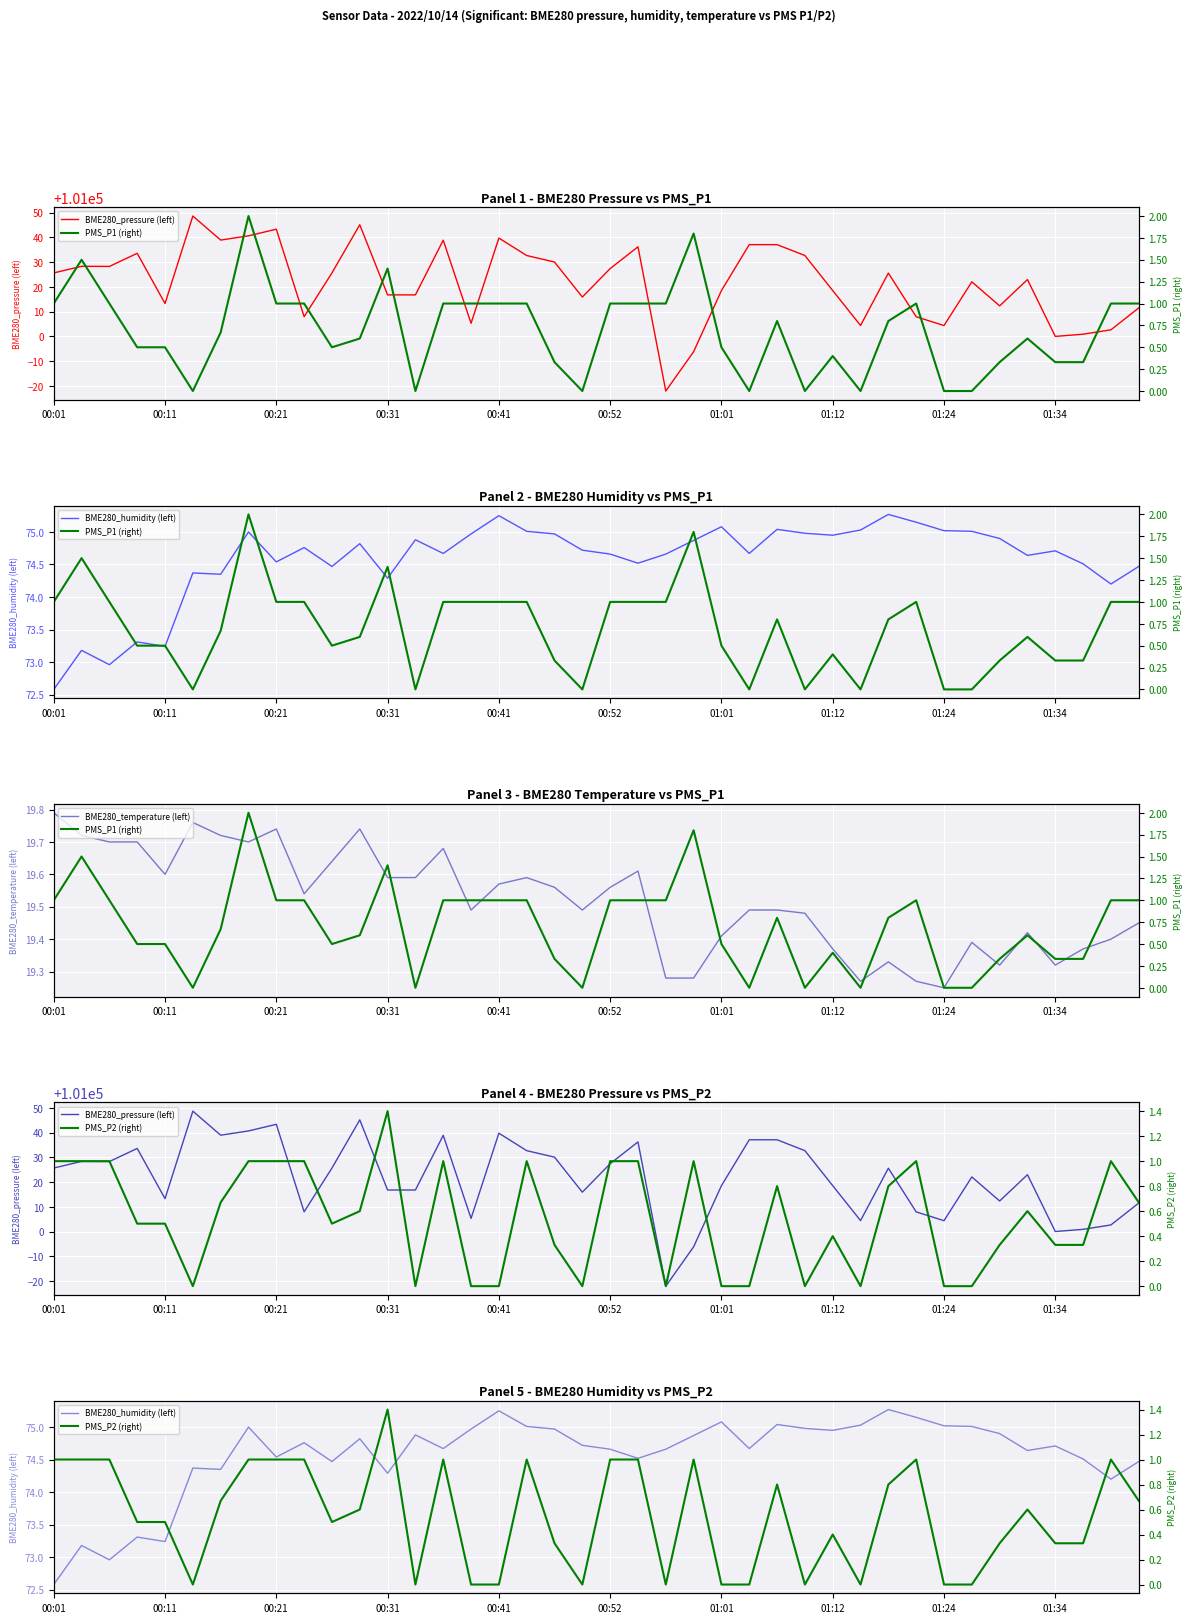

Read the PMS_P1 (right) value at 11.

0.6